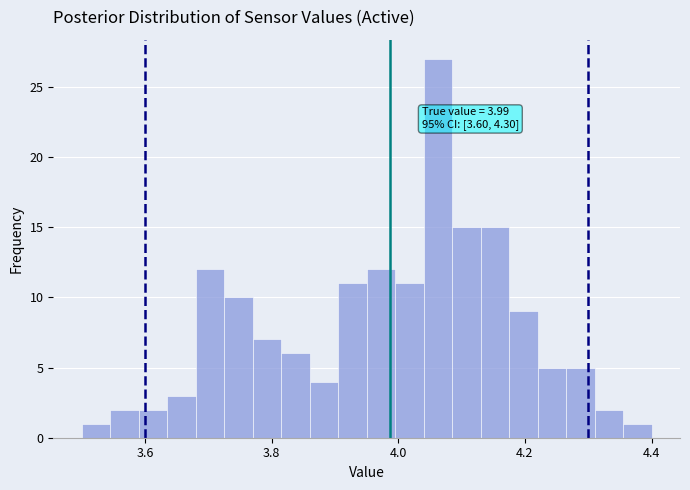

Around what value on the x-axis is the tallest bar? Give the approximate position of its centre, as read against the axis.

4.06